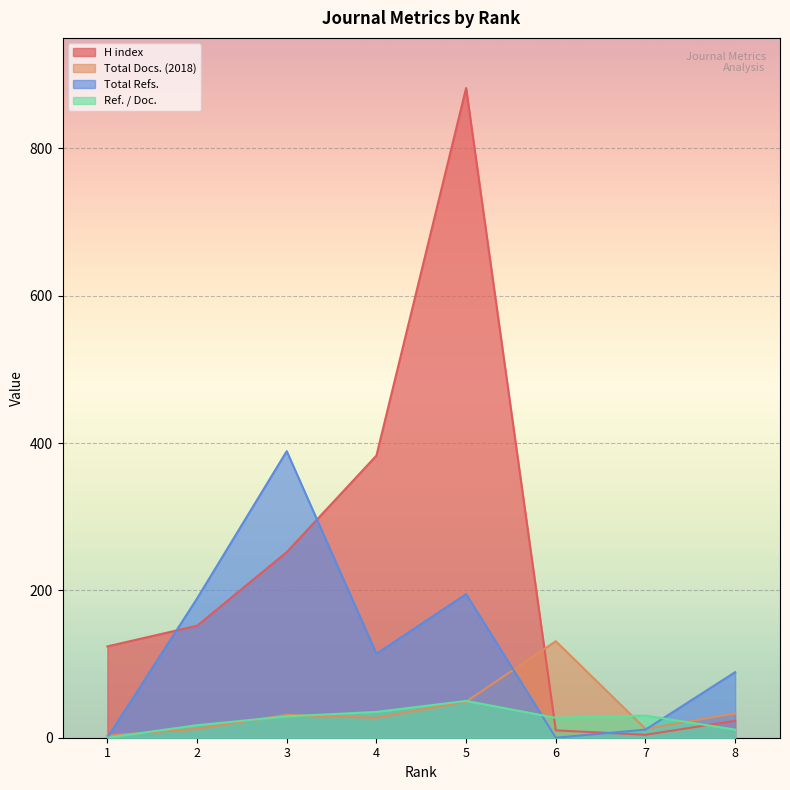

The value of Total Docs. (2018) at 1 is 1. True or false?

False